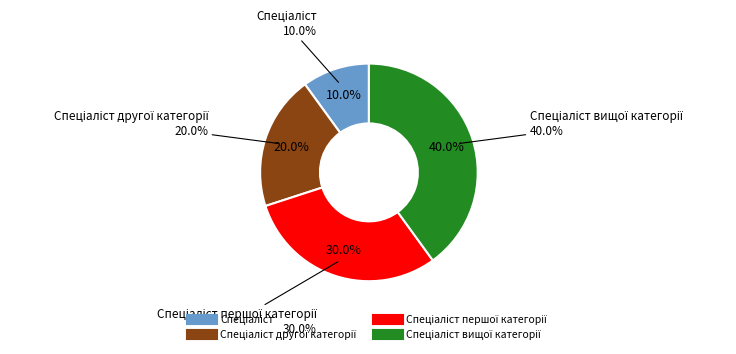

What is the largest slice in the pie chart?

Спеціаліст вищої категорії